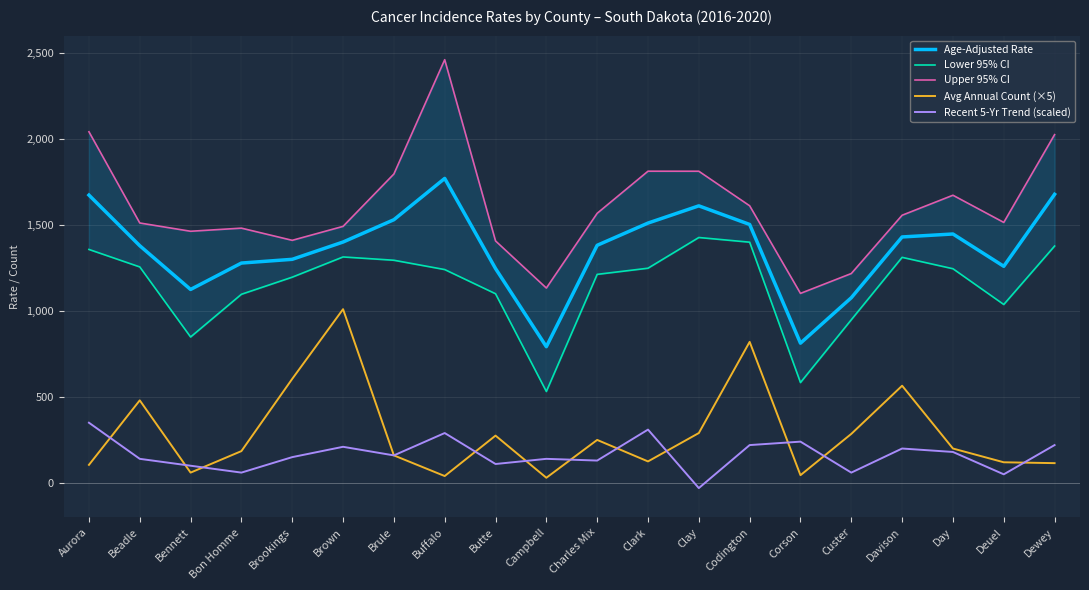

Between Brule and Custer, which series saw the biggest shift?

Upper 95% CI